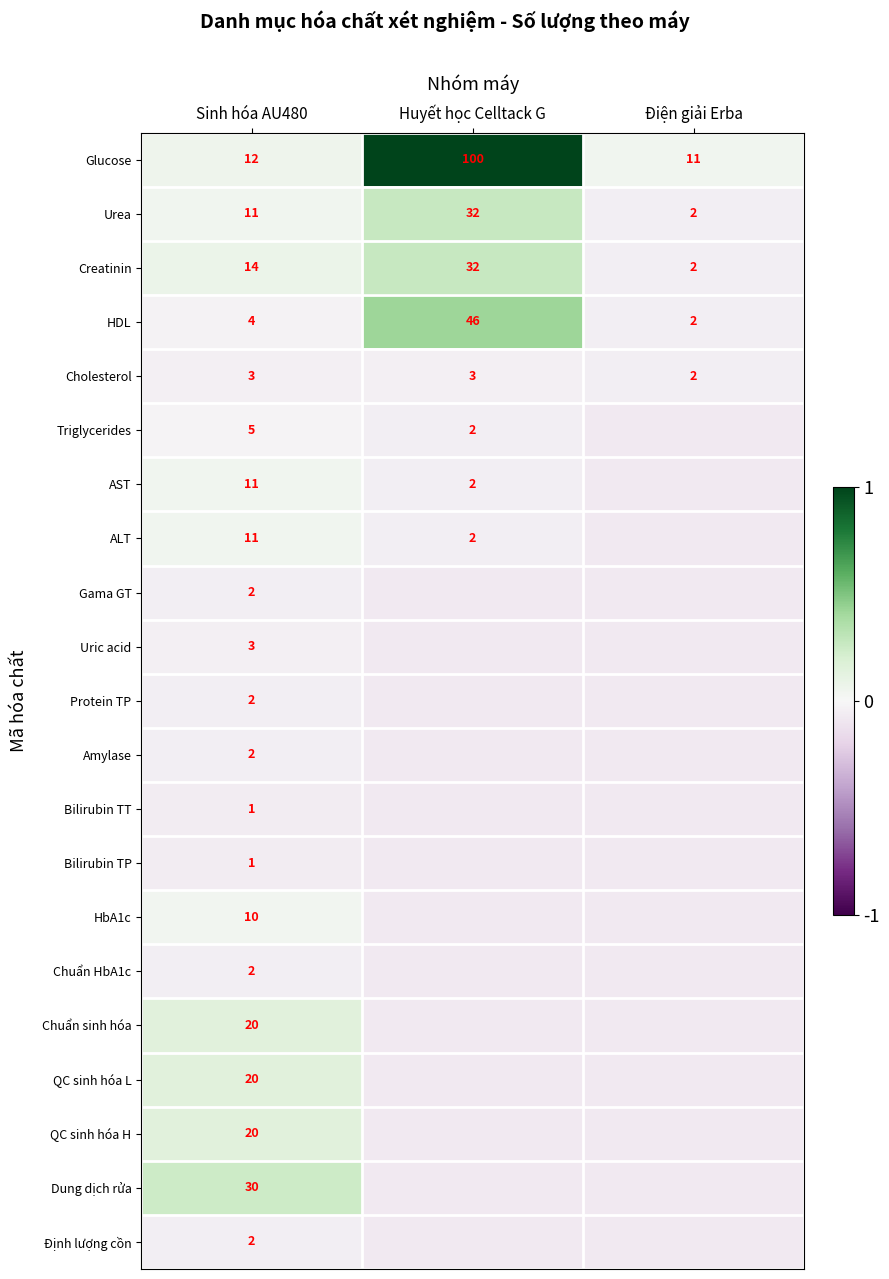

At which category is the sum across all series the highest?

Huyết học Celltack G